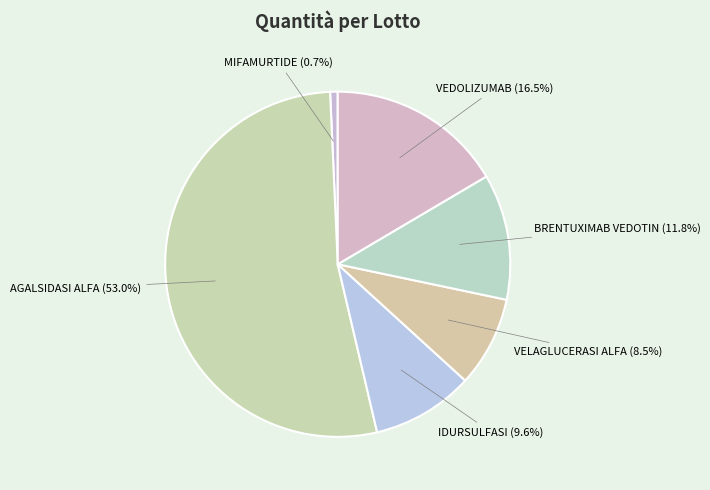

What is the smallest slice in the pie chart?

Lotto 95 - MIFAMURTIDE